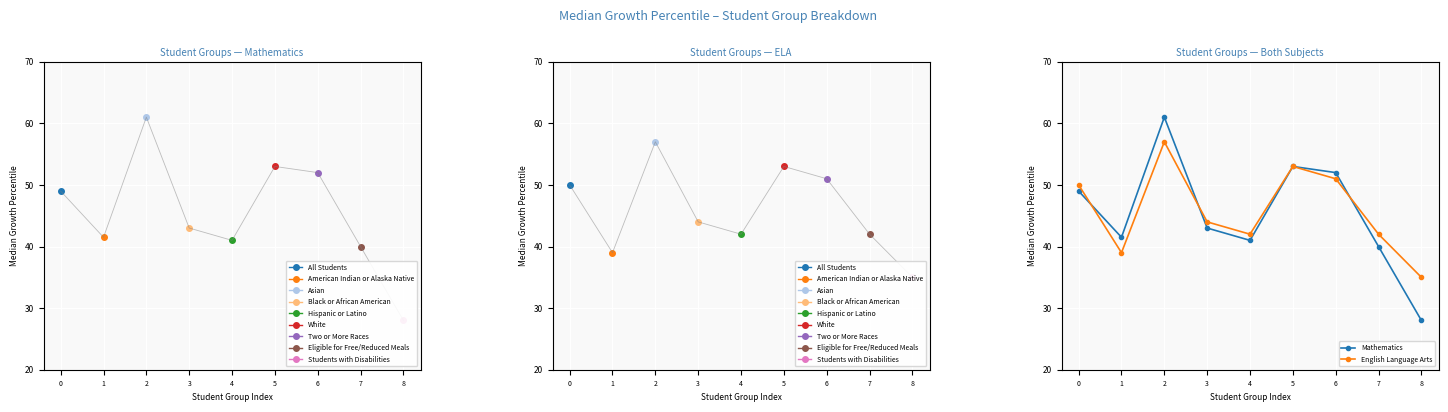

At which category does Mathematics reach its first local peak?

2